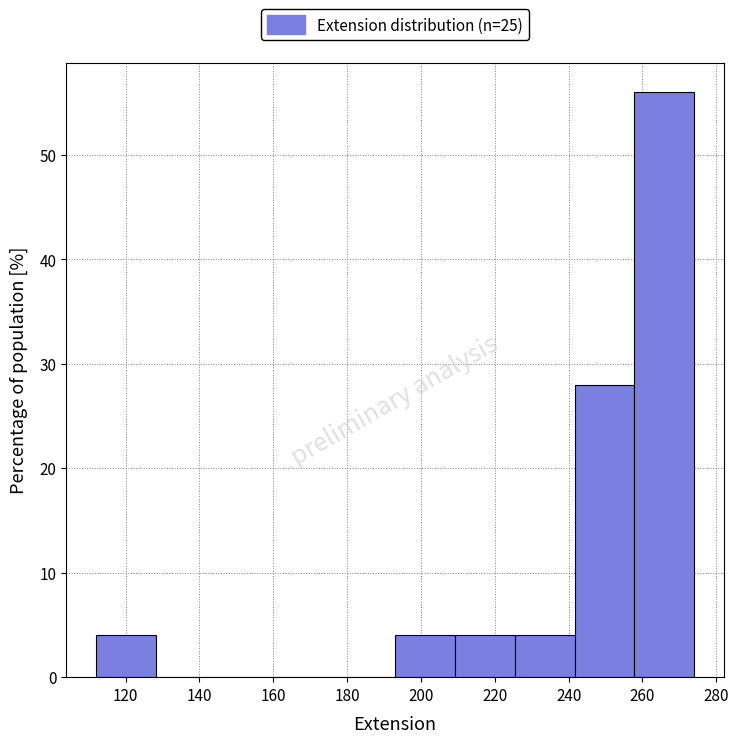

Over which range of the x-axis is the bar tallest?

257.8 to 274.0